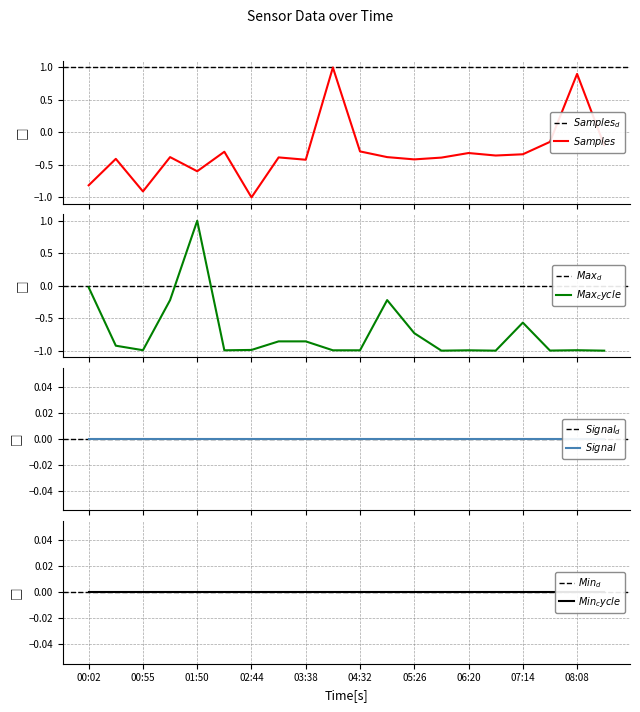

Which series has the widest spread of values?

Samples